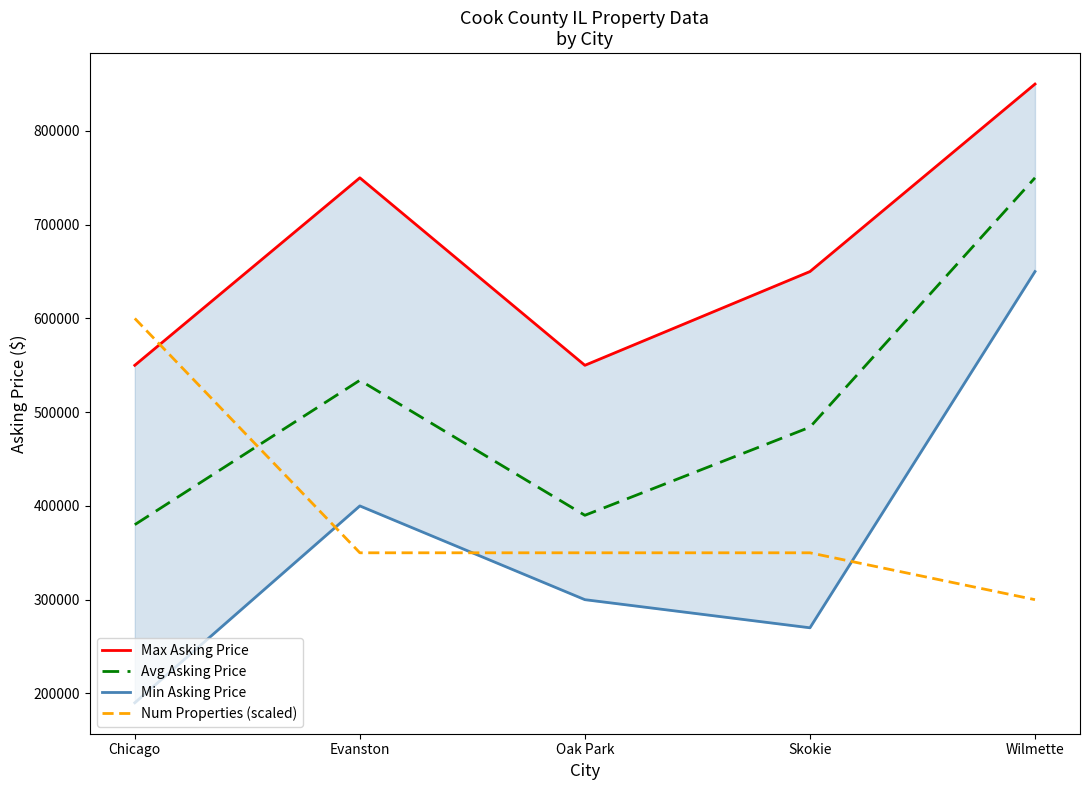

Rank the categories by Num Properties (scaled) value from lowest to highest.

Wilmette, Evanston, Oak Park, Skokie, Chicago